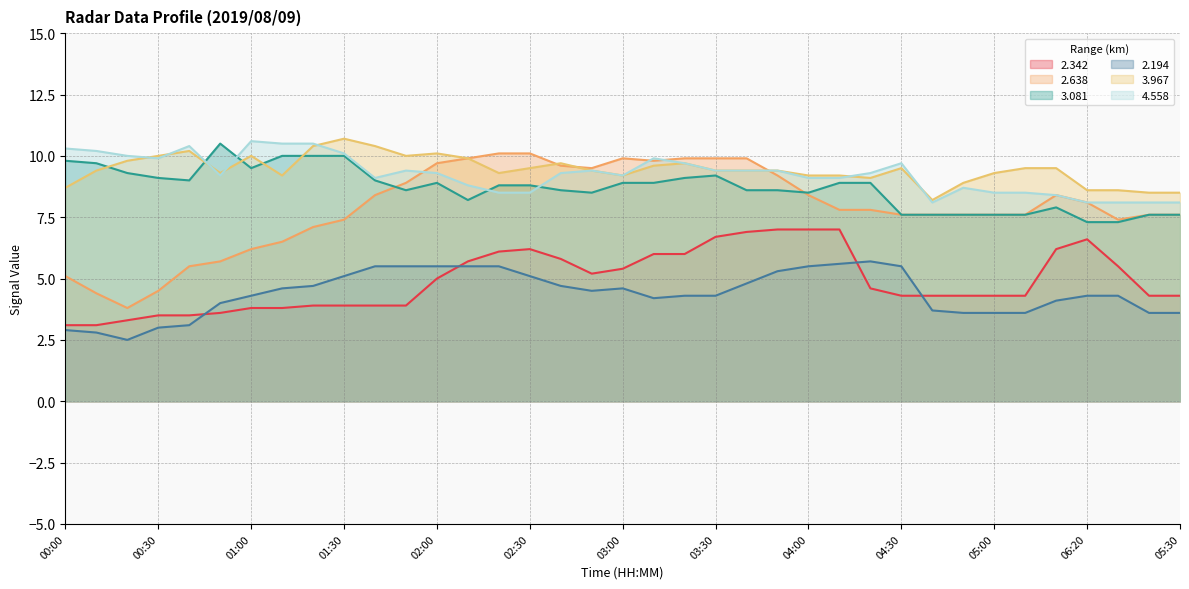

Where is 3.967 nearest to the value 9?

04:20